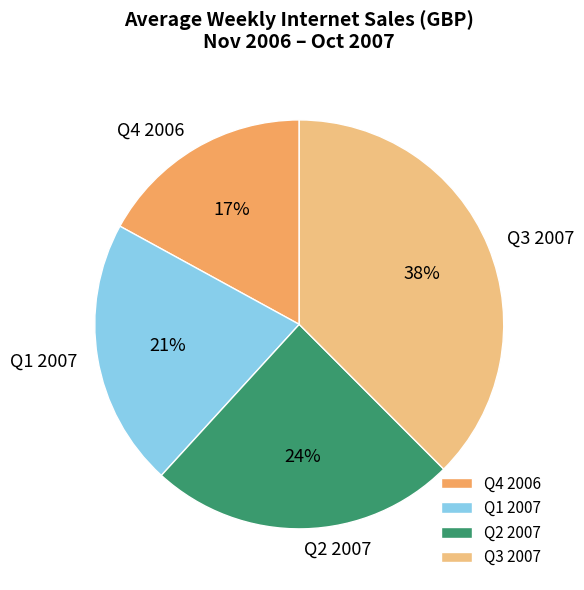

Do Q2 2007 and Q1 2007 together represent more than half of the pie?

No